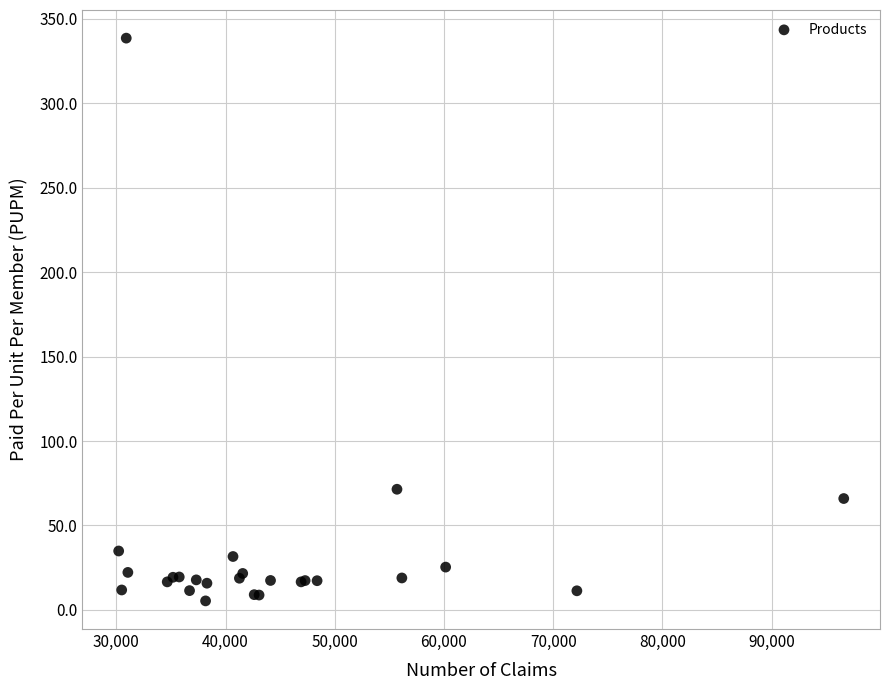

What Y value in the scatter plot is closest to 171?

71.4